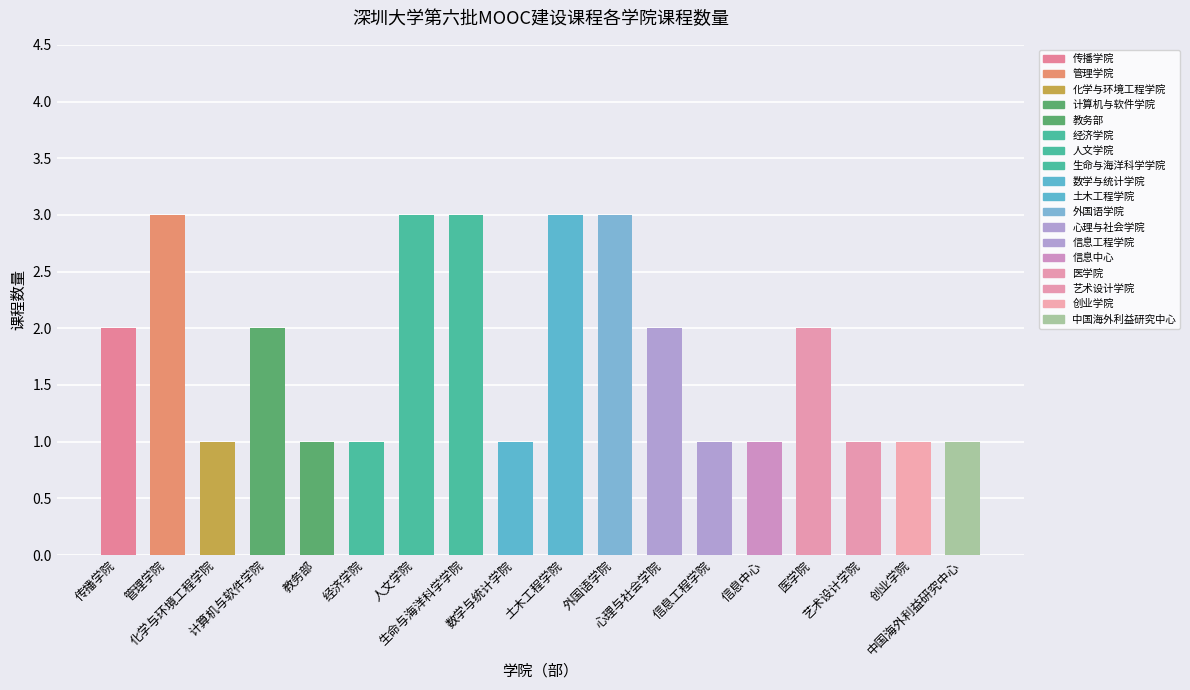

What is the maximum value shown in the chart?

3